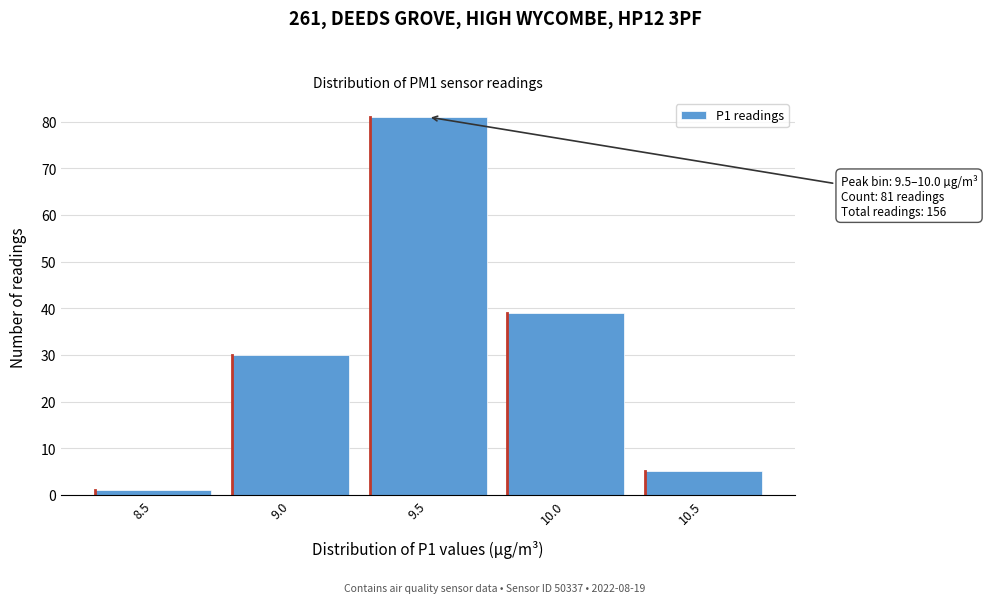

Reading left to right, transcribe all the data shown in this chart.

1	30	81	39	5